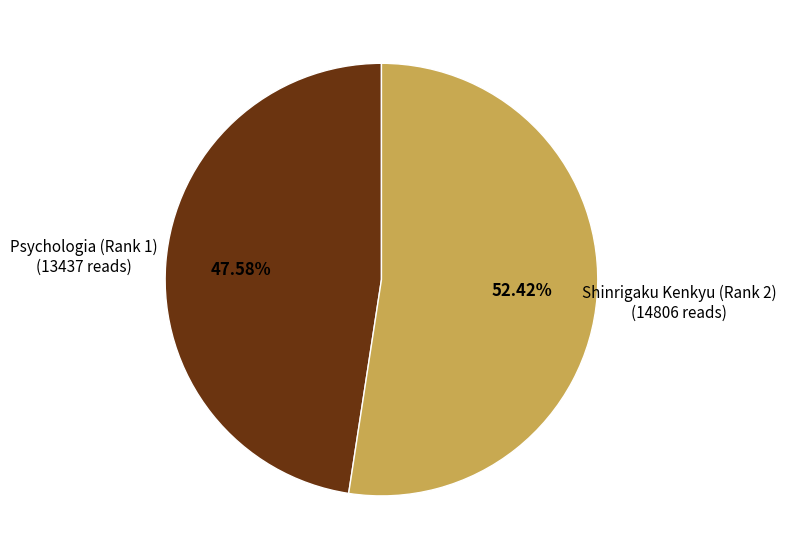

What is the ratio of the value at Psychologia (Rank 1) to the value at Shinrigaku Kenkyu (Rank 2)?

0.9